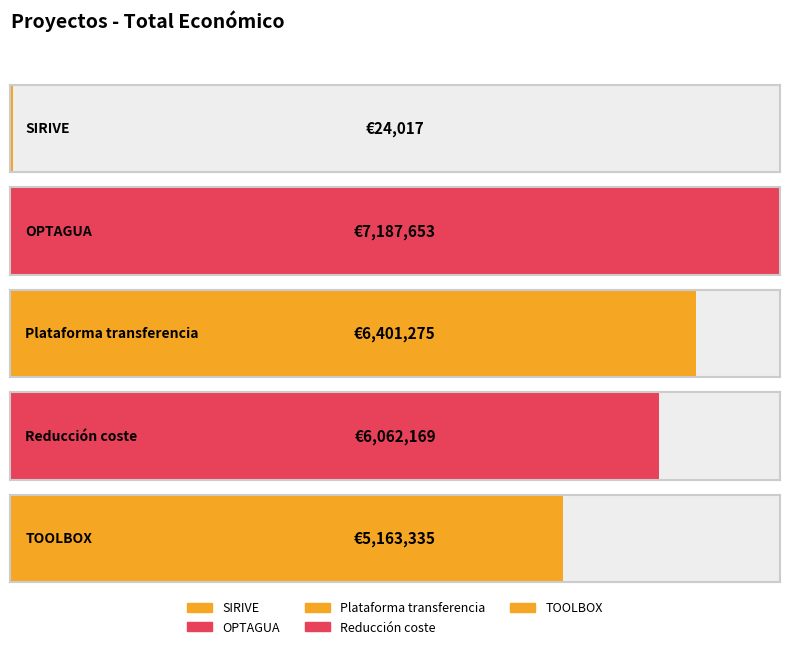

What is the change in value from Plataforma transferencia to TOOLBOX?

-1237940